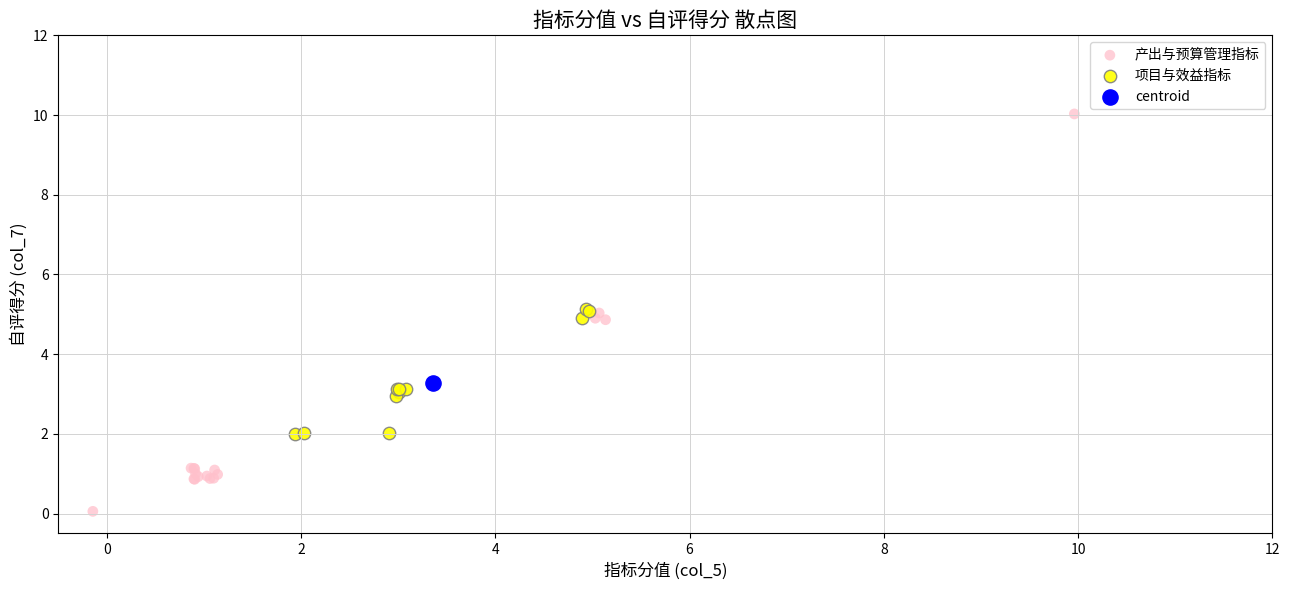

Which series contains the lowest Y value?

产出与预算管理指标